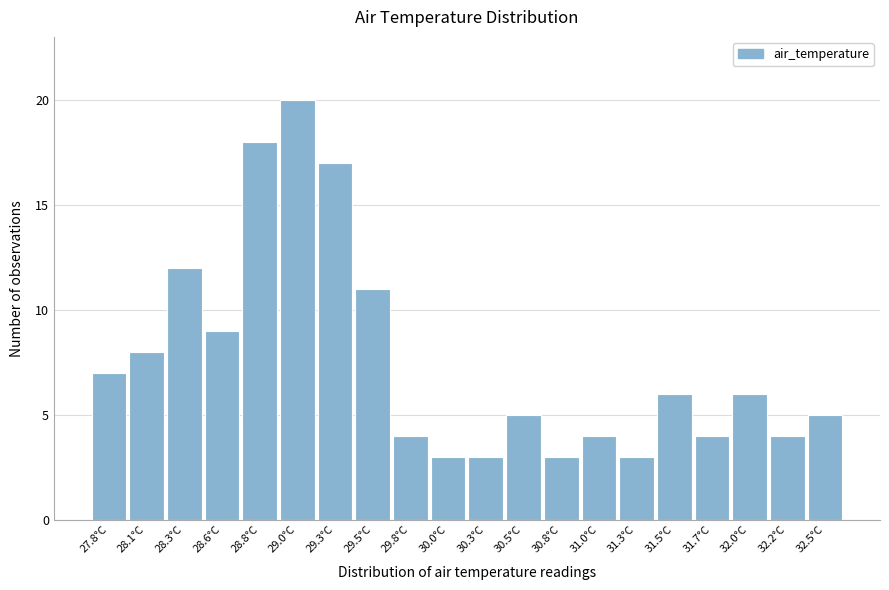

What is the height of the bar covering 28.680 to 28.925 on the x-axis? Neither the bar edges nor the heights are printed on the chart, so give them approximately, as read against the axes.

18